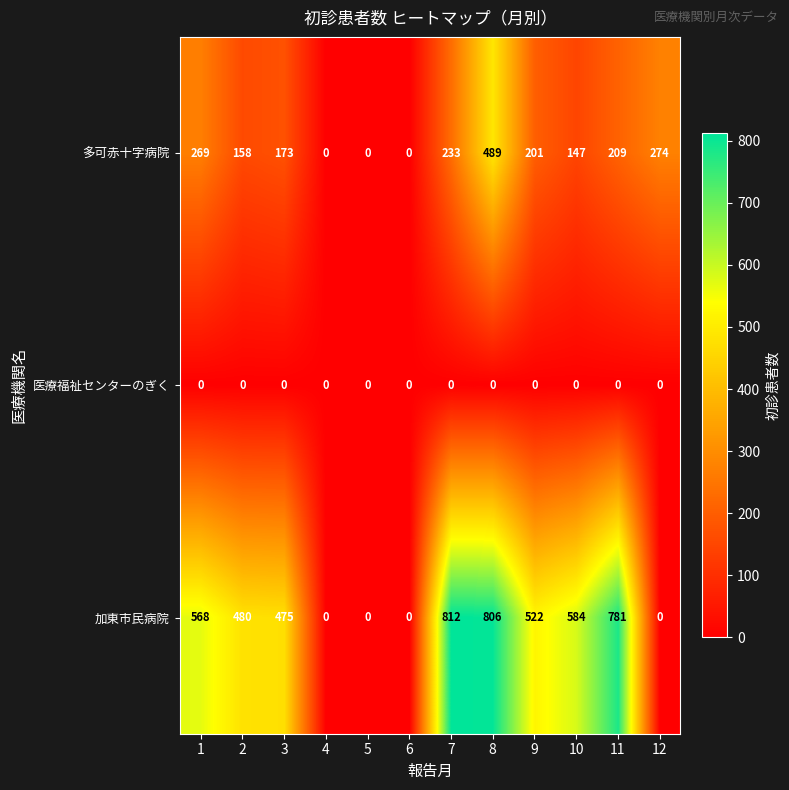

Is it true that 加東市民病院 equals 0 at 4?

True